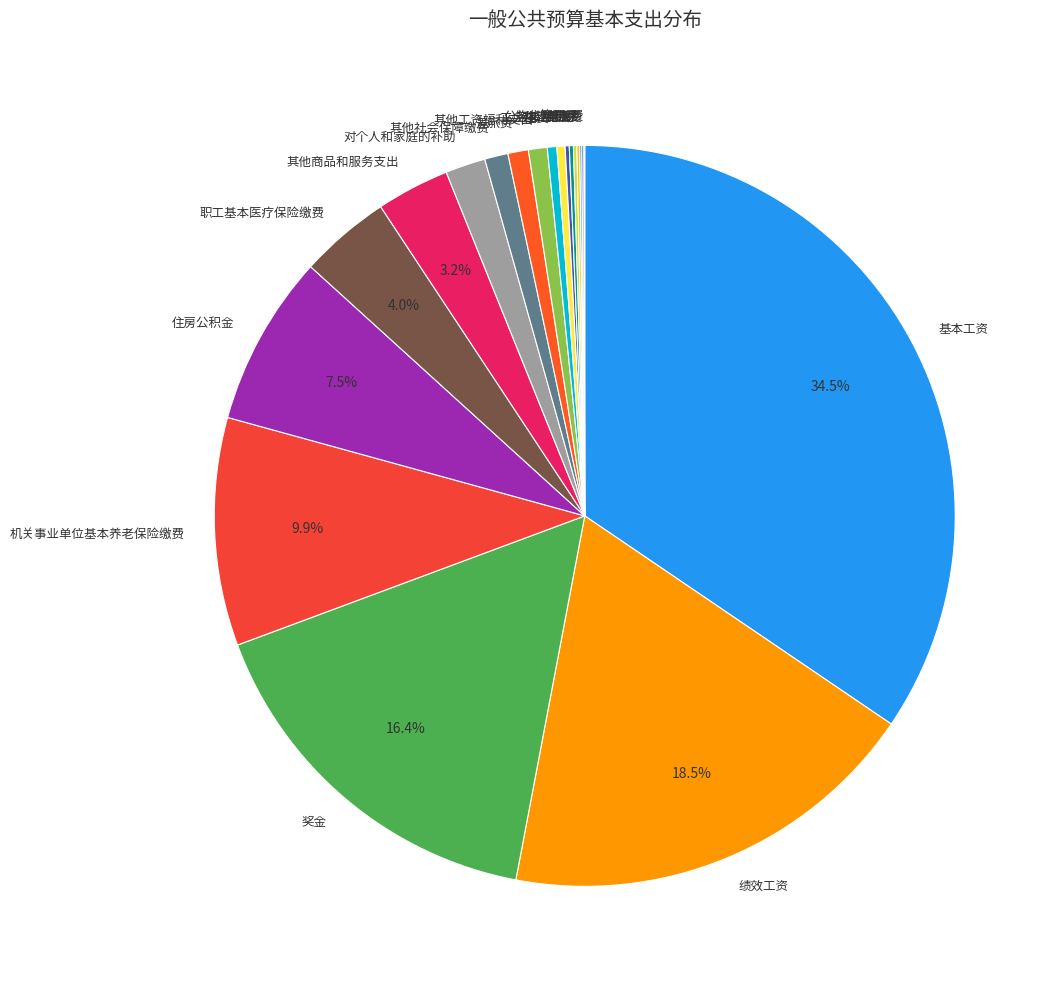

Which category has the biggest portion of the pie?

基本工资